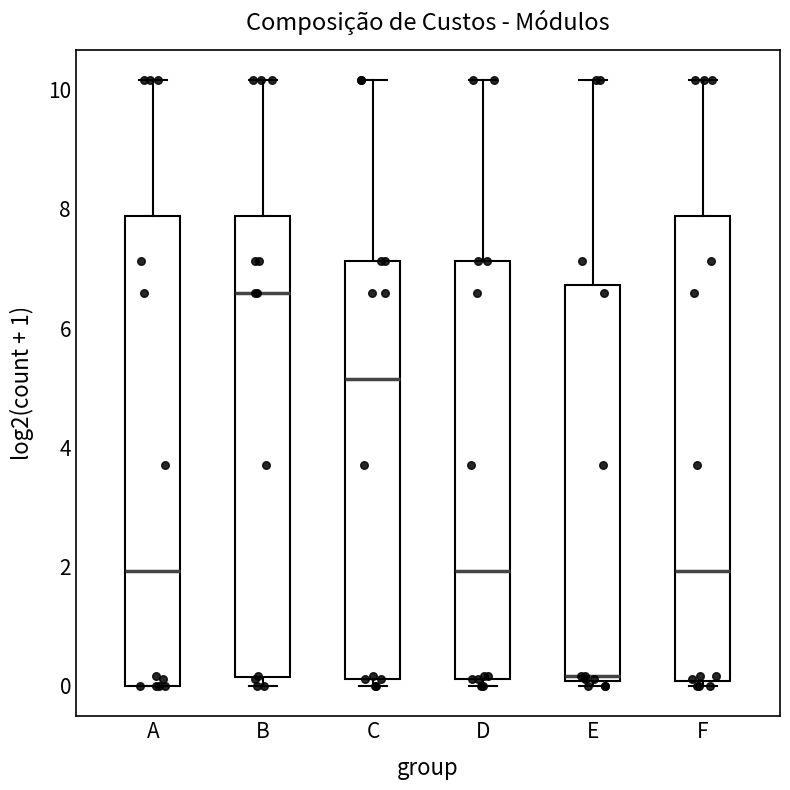

Reading left to right, read every box against the y-axis: the position of its median line, the range the box covers, and the ends of its whiskers. The values are not printed on the chart, so give them approximately, as read against the axis.

A: median 2.0, box 0.0 to 7.8, whiskers 0.0 to 10.2
B: median 6.6, box 0.2 to 7.8, whiskers 0.0 to 10.2
C: median 5.2, box 0.2 to 7.2, whiskers 0.0 to 10.2
D: median 2.0, box 0.2 to 7.2, whiskers 0.0 to 10.2
E: median 0.2, box 0.0 to 6.8, whiskers 0.0 (just below the box's lower edge) to 10.2
F: median 2.0, box 0.0 to 7.8, whiskers 0.0 (just below the box's lower edge) to 10.2